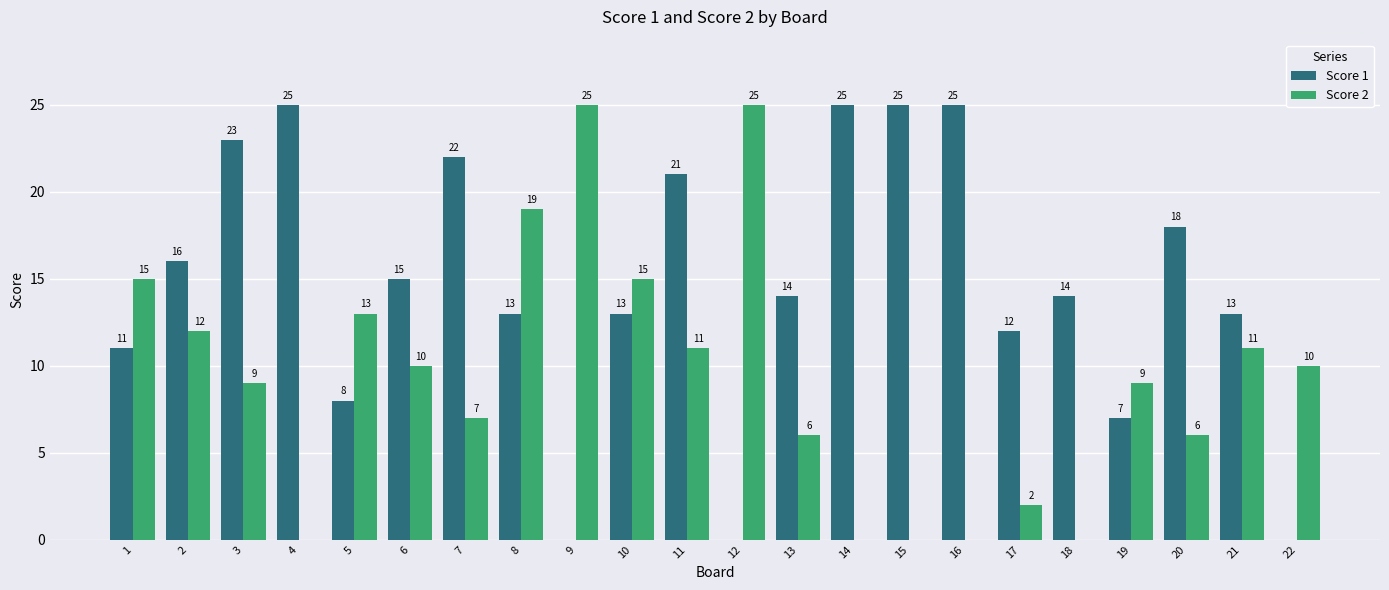

Is it true that Score 1 equals 11 at 11?

False